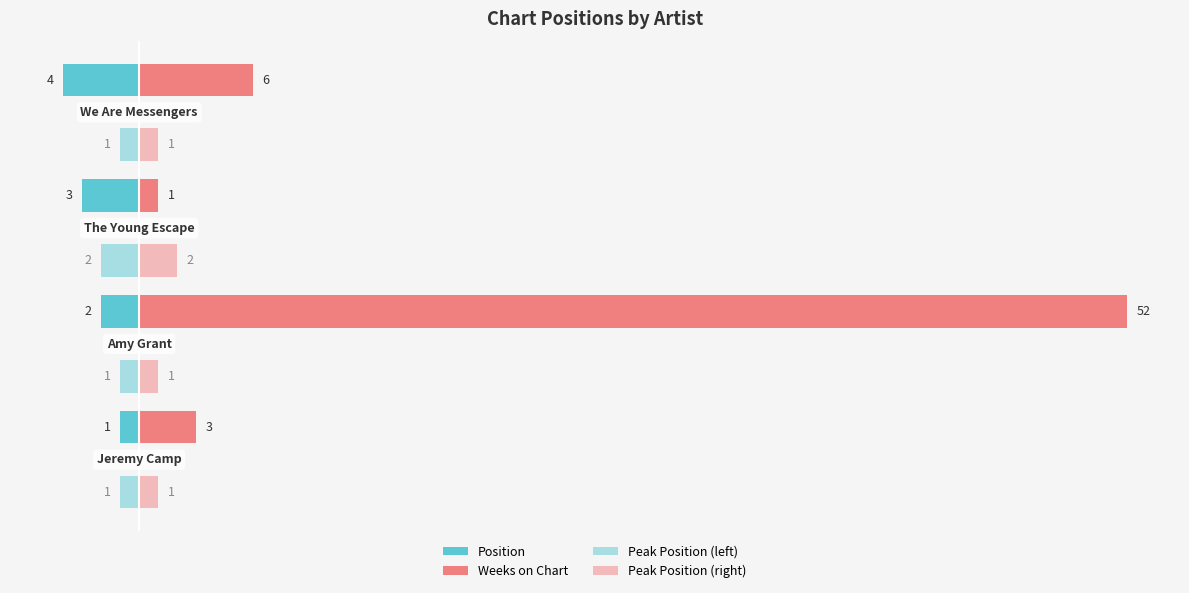

Which series has the largest range (max minus min)?

Weeks on Chart